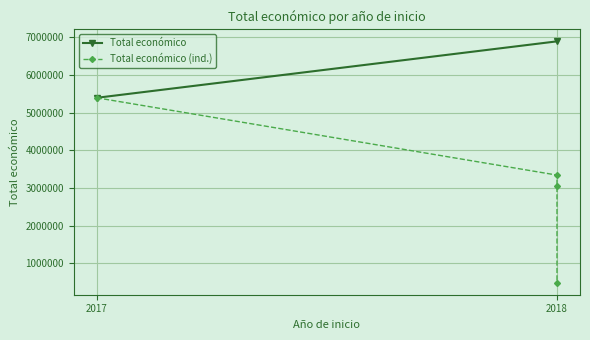

Where does the data first go above 3342252?

2017